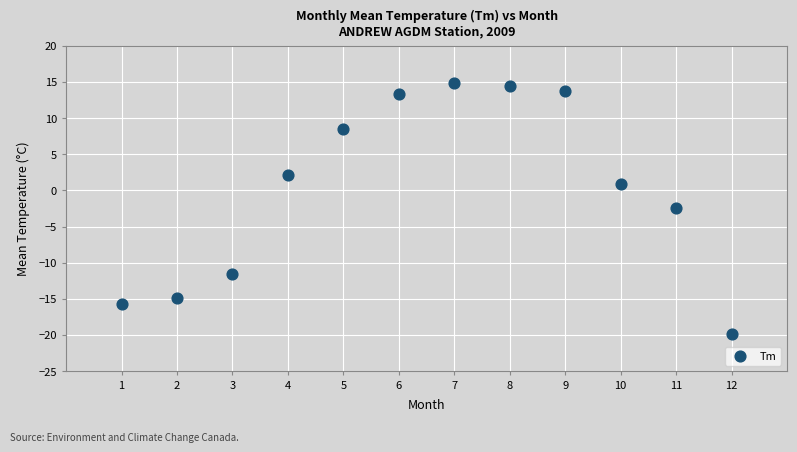

What is the average Y value?

0.3